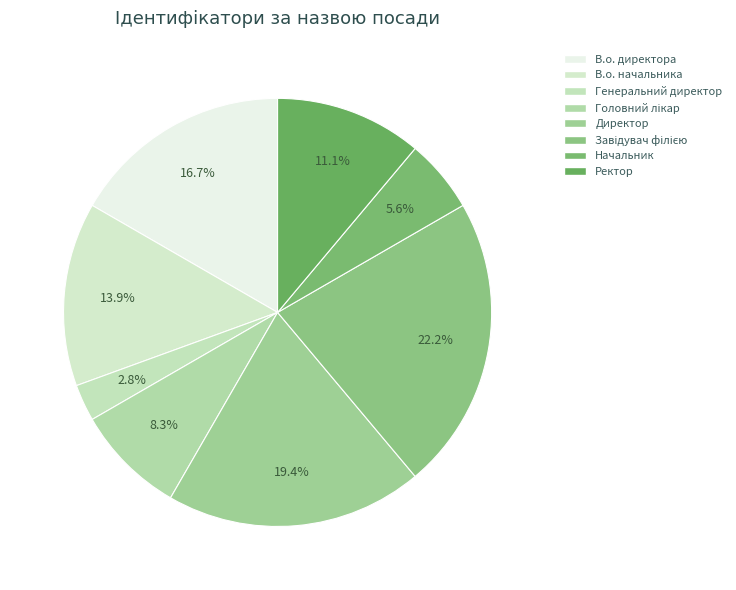

To the nearest percent, what portion does Завідувач філією represent?

22%